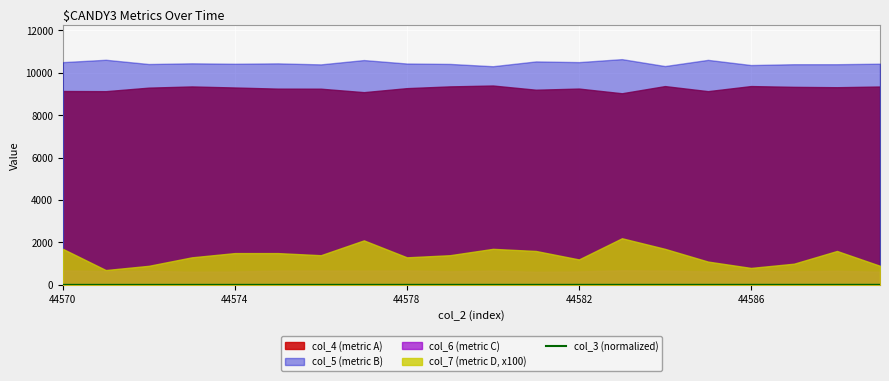

True or false: col_3 (normalized) has a value of 1.8 at 44586.

True